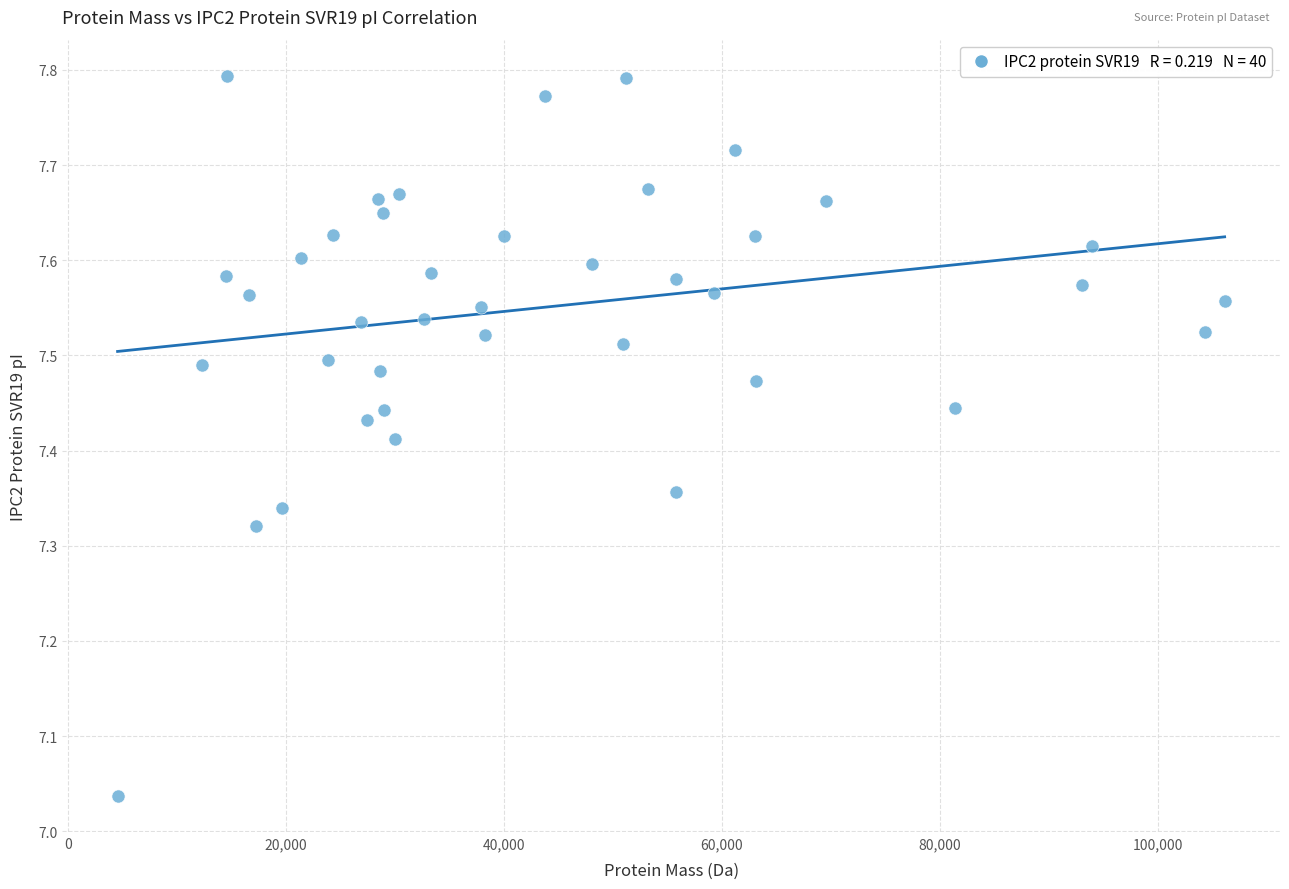

What is the range of Y values (max minus min)?

0.8